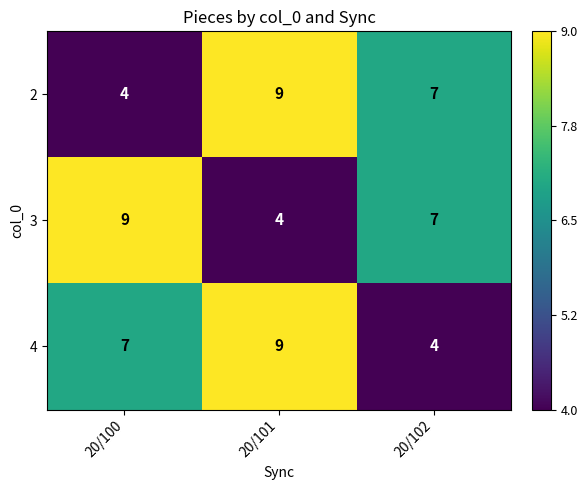

List the labels in order of 3 value, largest first.

20/100, 20/102, 20/101